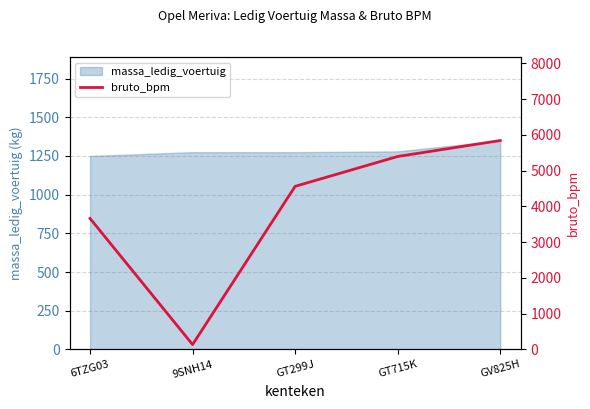

How many lines are shown in the chart?

1